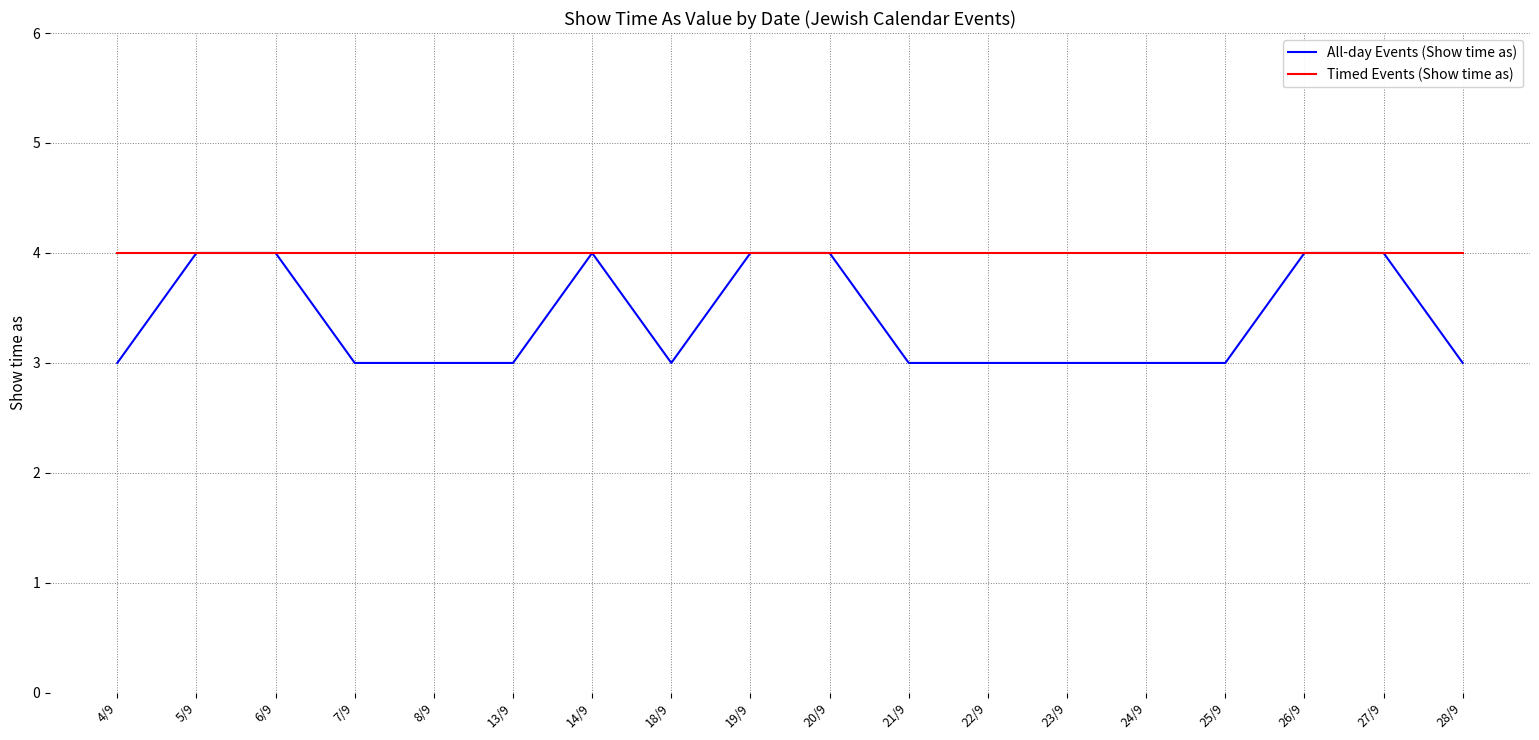

What is the difference between the second highest and second lowest values in the All-day Events (Show time as) series?

1